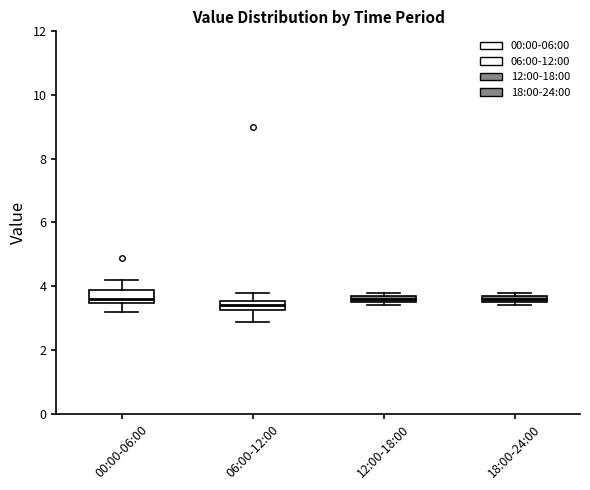

Where is the lower edge of the box for 18:00-24:00 on the y-axis? The values are not printed on the chart, so give them approximately, as read against the axis.

3.6